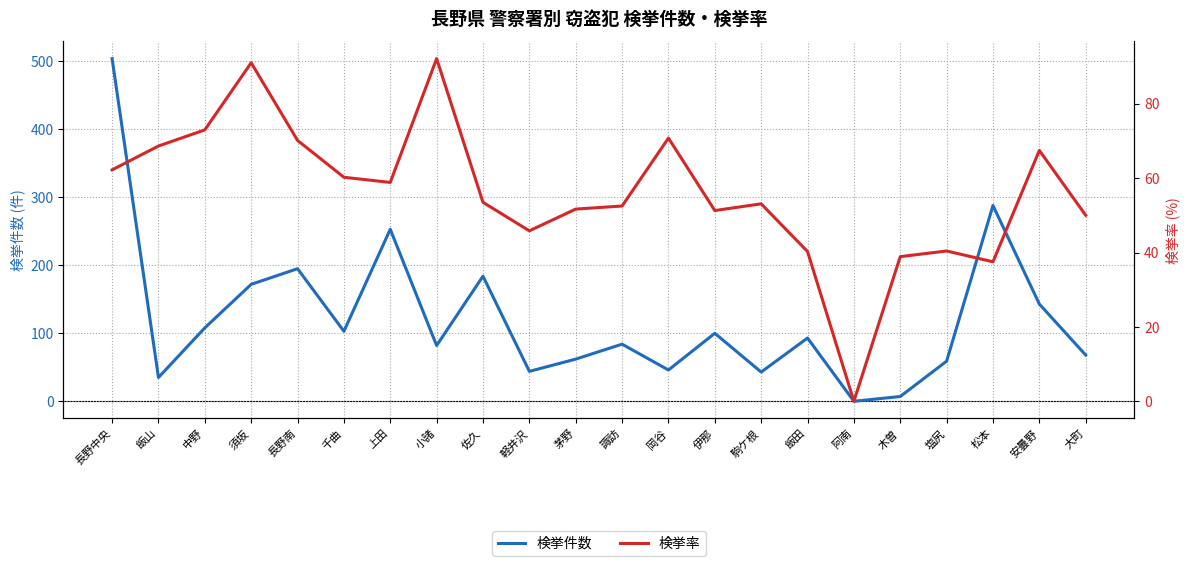

What are all the series names shown in the legend?

検挙件数, 検挙率